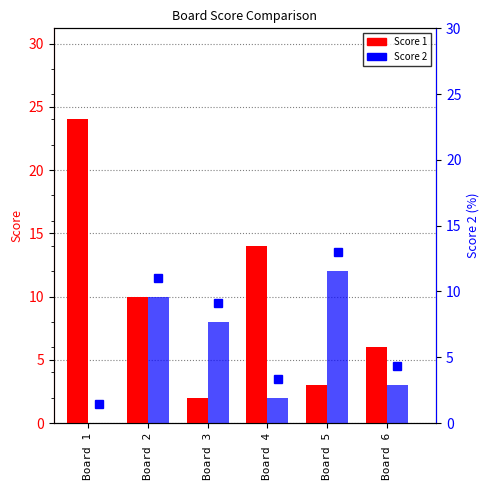

What is the sum of the Score 1 values at Board 1 and Board 3?

26